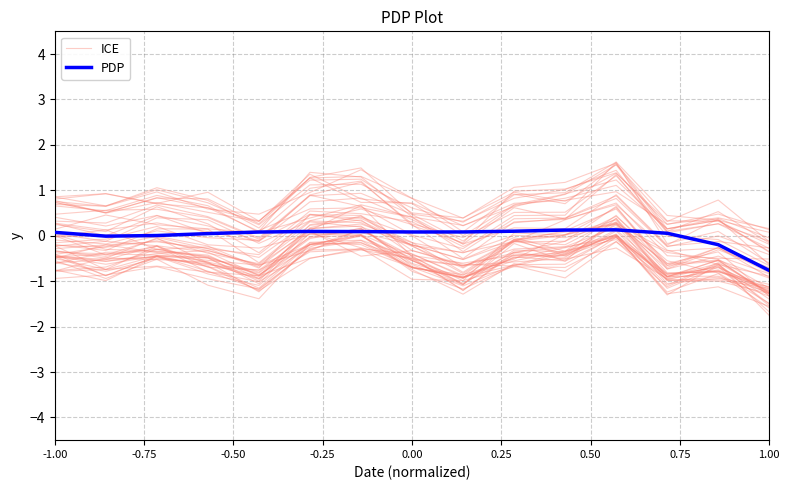

In PDP, how many points are higher than both neighbors (excluding endpoints)?

2